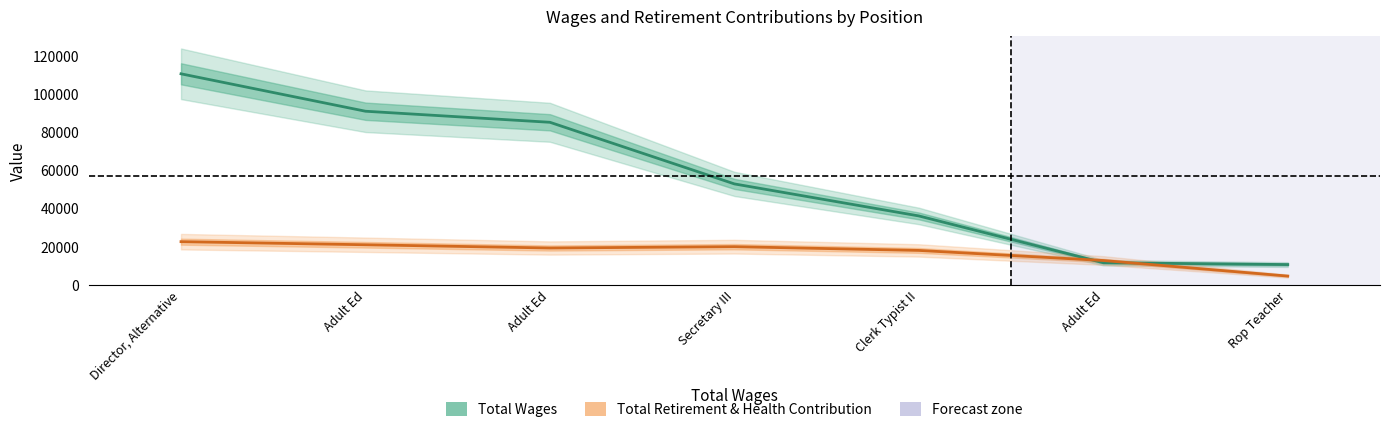

List the series in order of their overall mean, lowest first.

Total Retirement & Health Contribution, Total Wages